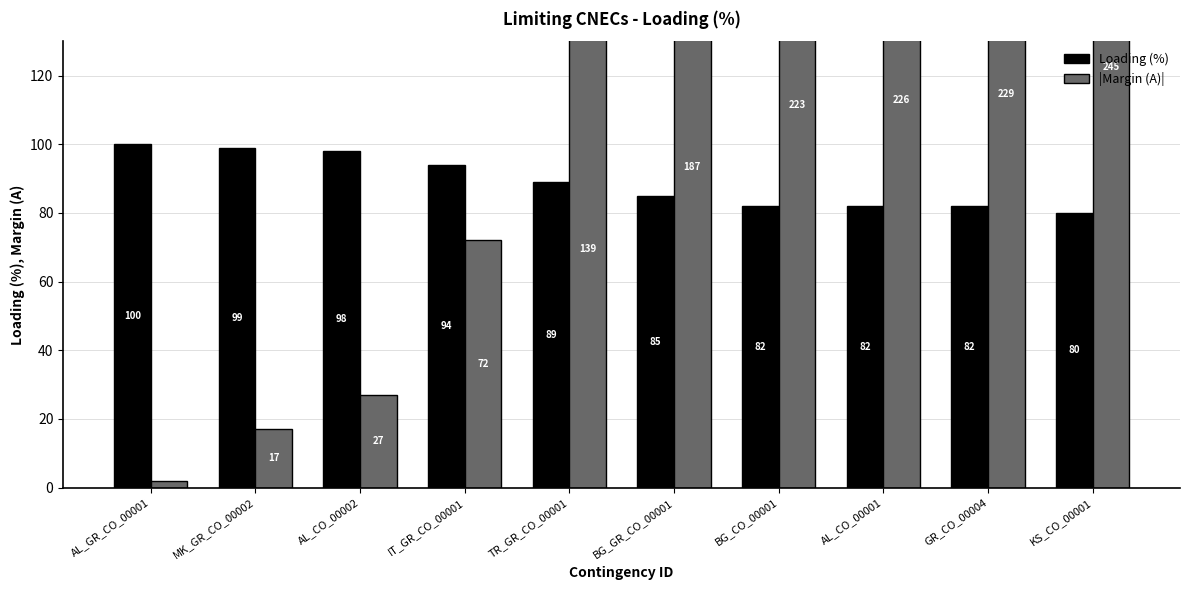

What are all the series names shown in the legend?

Loading (%), |Margin (A)|